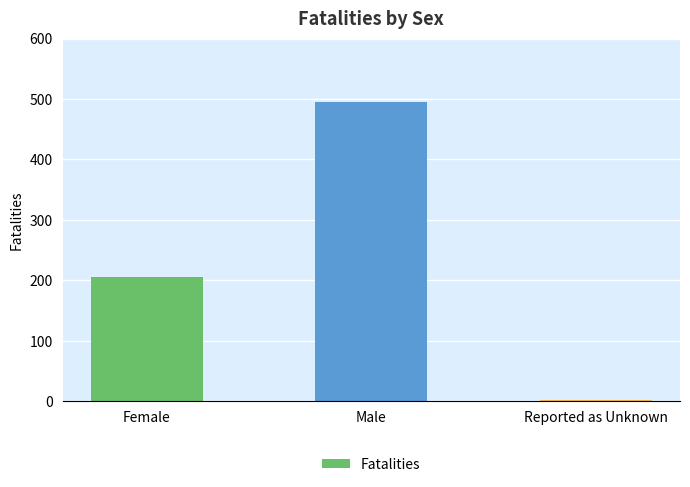

What is the ratio of the value at Male to the value at Reported as Unknown?

247.5